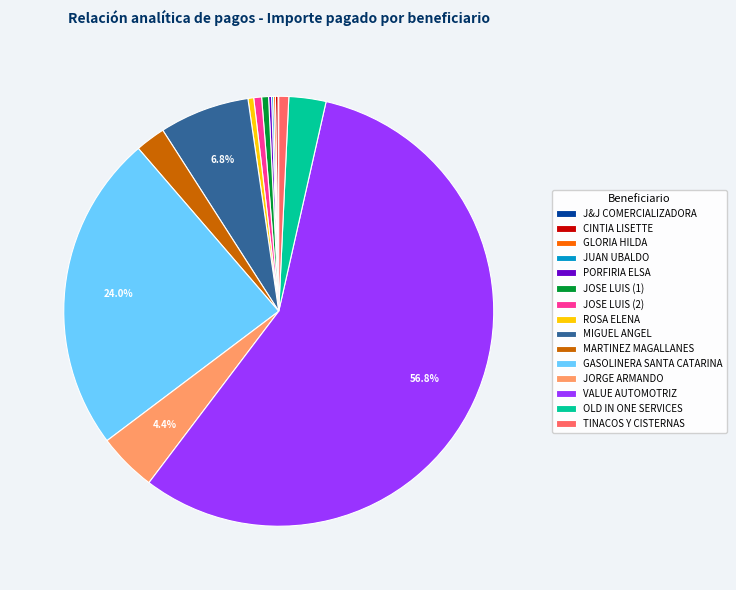

Which has a higher value, MARTINEZ MAGALLANES or GASOLINERA SANTA CATARINA?

GASOLINERA SANTA CATARINA